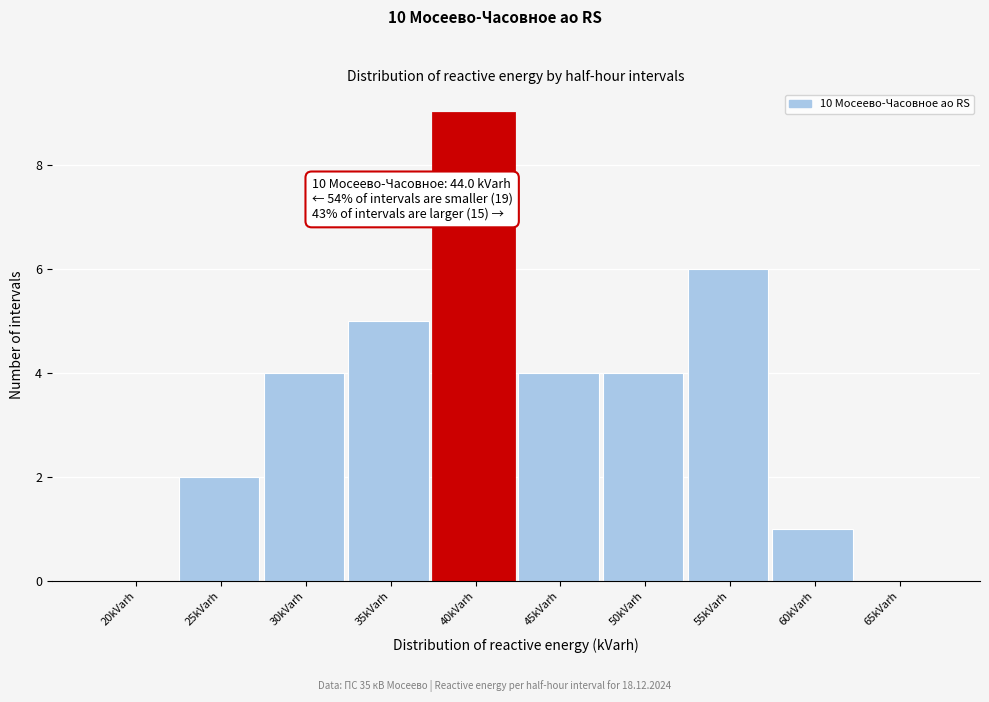

Reading right to left, extract all data points from this chart.

65kVarh=0	60kVarh=1	55kVarh=6	50kVarh=4	45kVarh=4	40kVarh=9	35kVarh=5	30kVarh=4	25kVarh=2	20kVarh=0